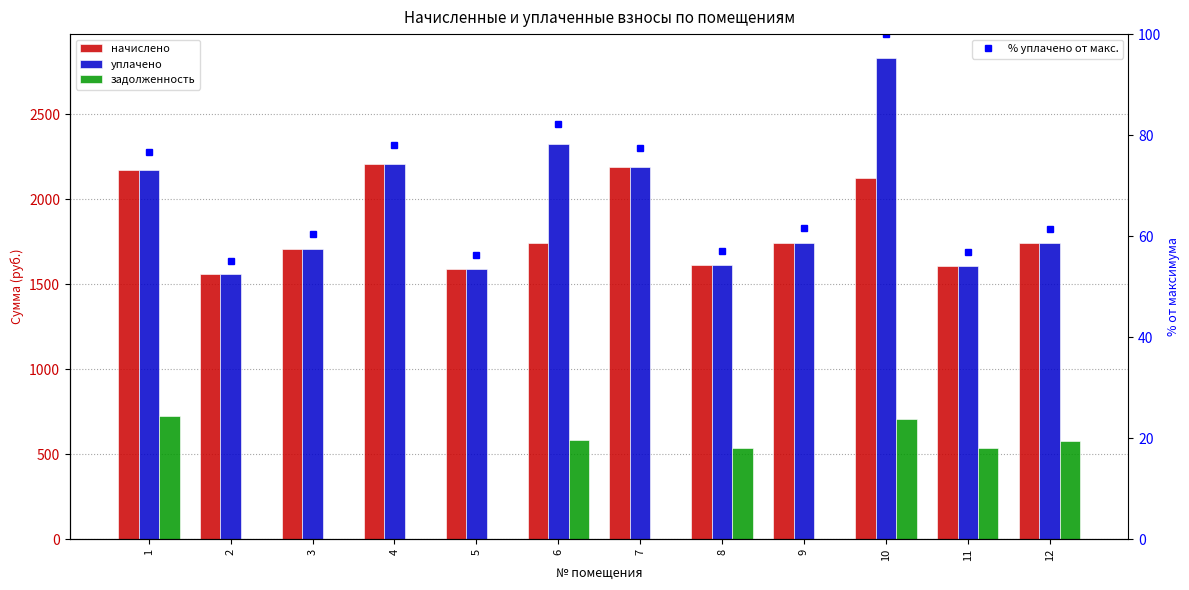

What is the difference between the highest and lowest values at 3?

1708.3